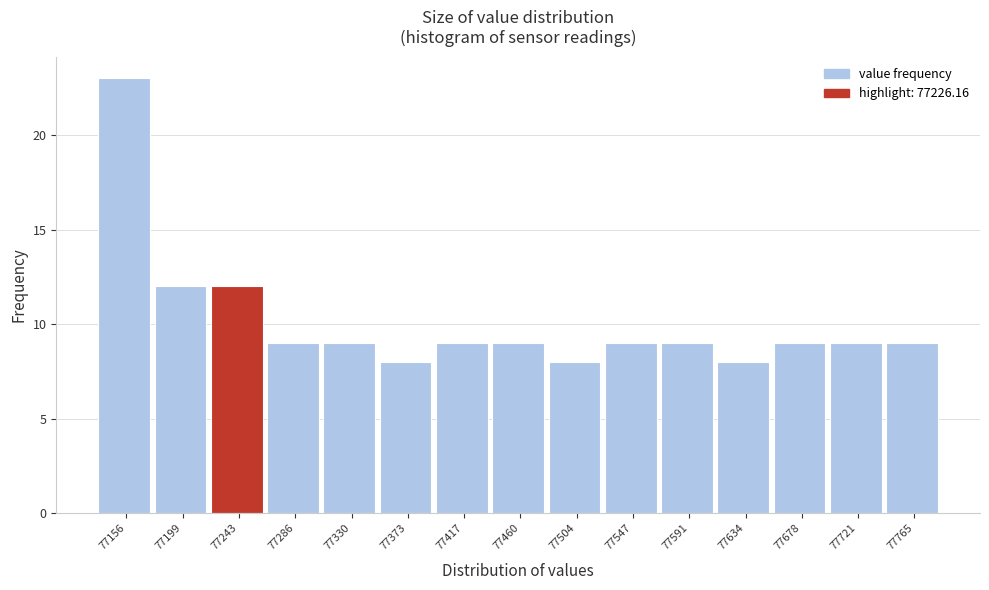

Reading left to right, list every bar in this chart as the range it spans on the x-axis followed by its height. Neither the bar edges nor the heights are printed on the chart, so give them approximately, as read against the axes.

77135 to 77180: 23
77180 to 77220: 12
77220 to 77265: 12
77265 to 77310: 9
77310 to 77350: 9
77350 to 77395: 8
77395 to 77440: 9
77440 to 77480: 9
77480 to 77525: 8
77525 to 77570: 9
77570 to 77610: 9
77610 to 77655: 8
77655 to 77700: 9
77700 to 77745: 9
77745 to 77785: 9